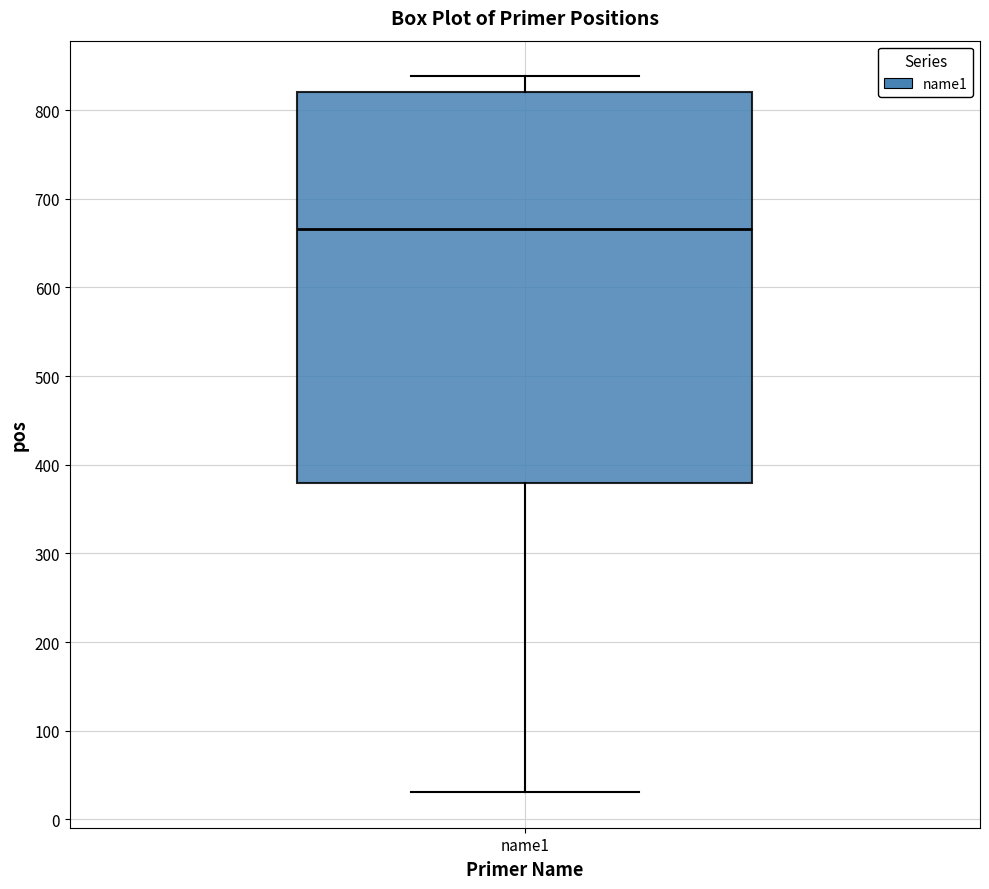

Read this box plot against the y-axis: the position of the median line, the range covered by the box, and the ends of both whiskers. The values are not printed on the chart, so give them approximately, as read against the axis.

median 670, box 380 to 820, whiskers 30 to 840